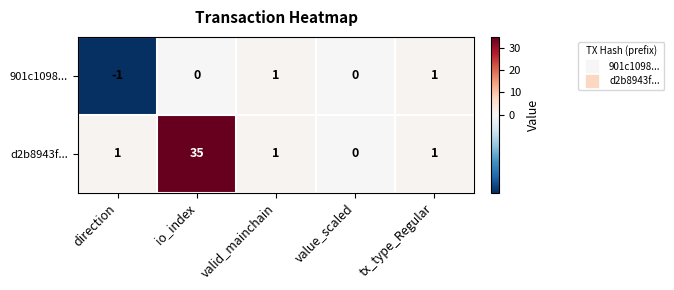

Count the 901c1098... values in the range 0 to 1.

4